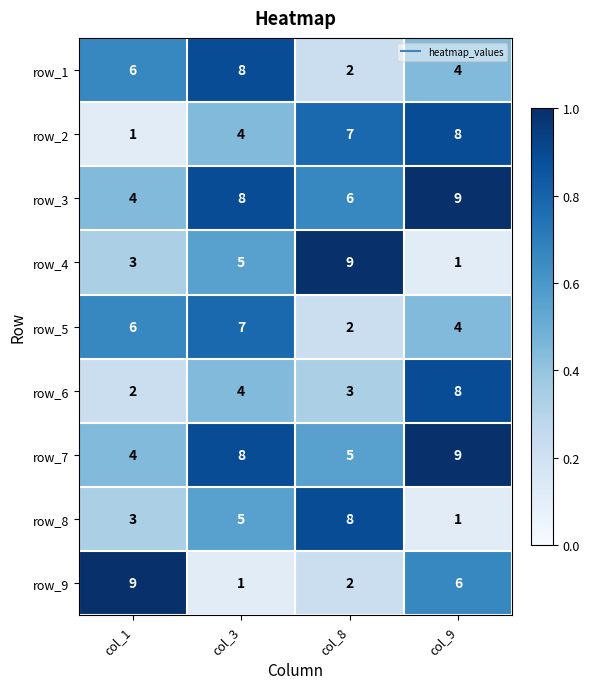

Between col_3 and col_8, which series saw the biggest shift?

row_1